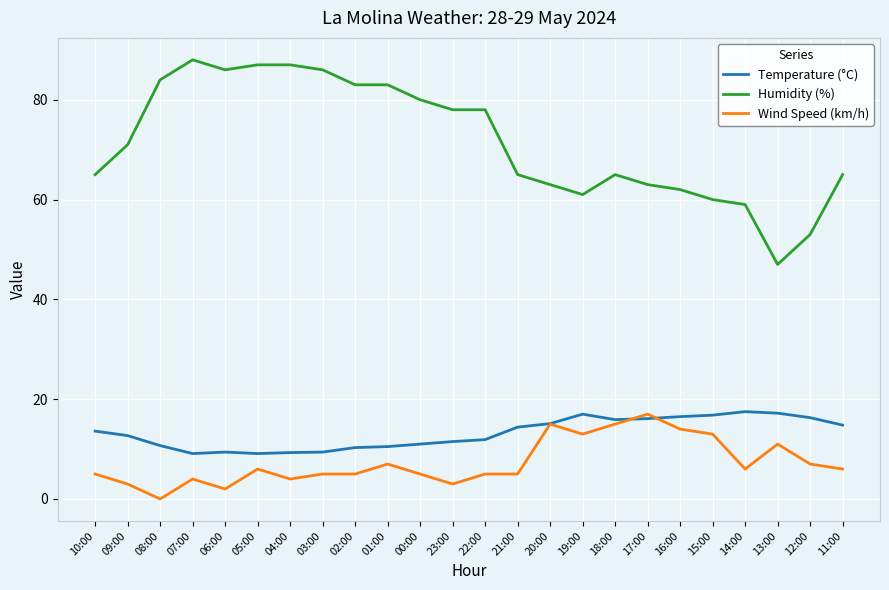

What is the total value across all series at 02:00?

98.3